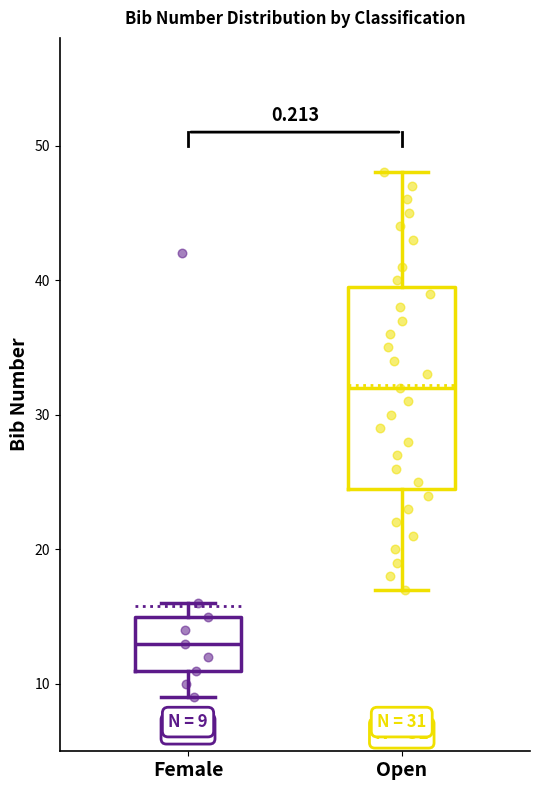

Comparing the boxes themselves (not the whiskers), which one is the tallest?

Open